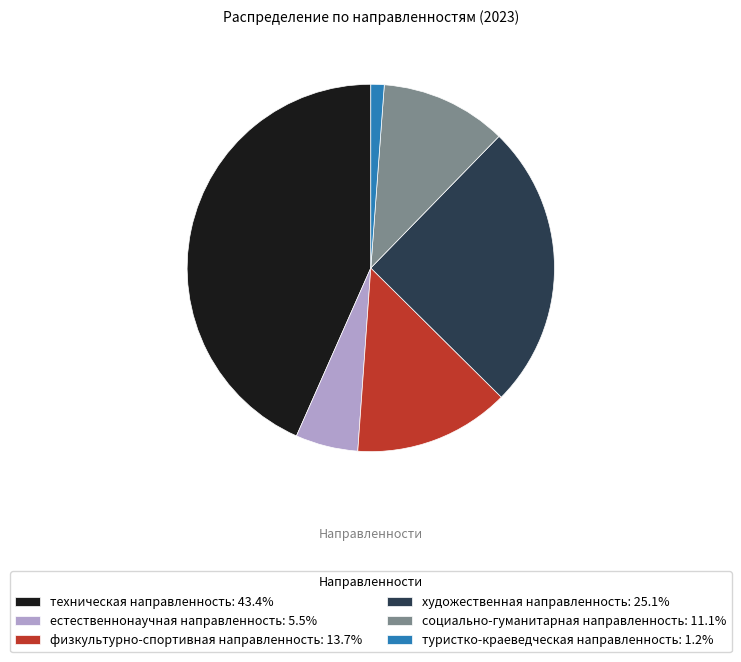

Combined, do физкультурно-спортивная направленность: 13.7% and социально-гуманитарная направленность: 11.1% account for over 50%?

No